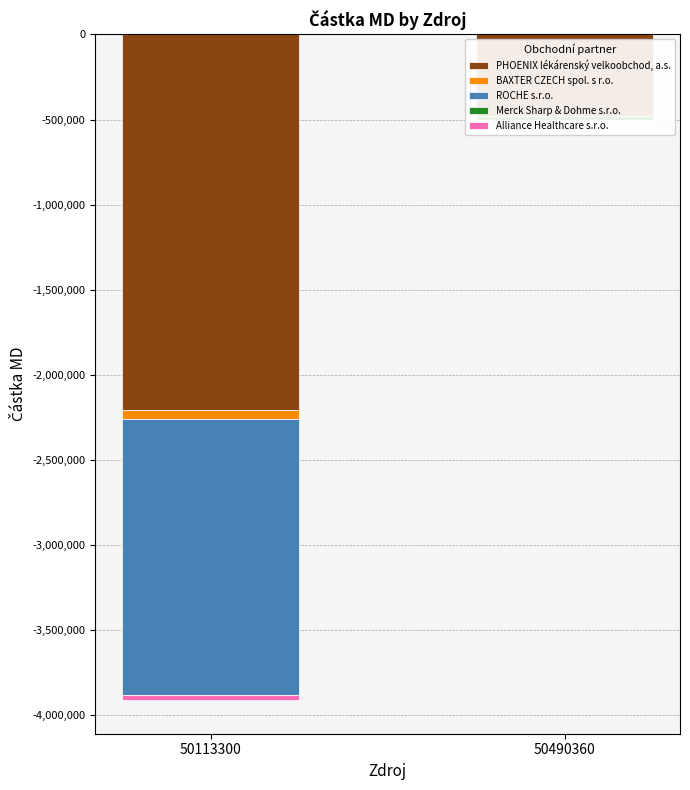

At how many categories does at least one series exceed -1077630?

2